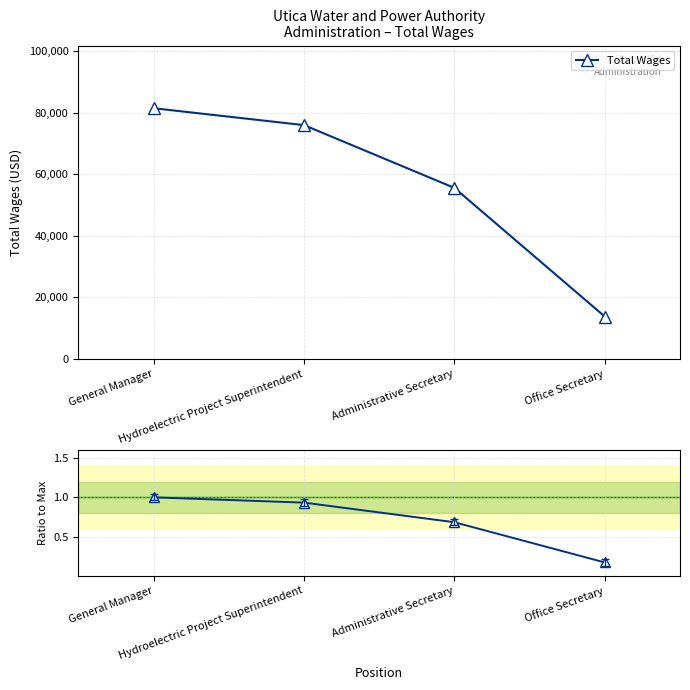

Rank the series by their maximum value, from highest to lowest.

Total Wages, Ratio to Max